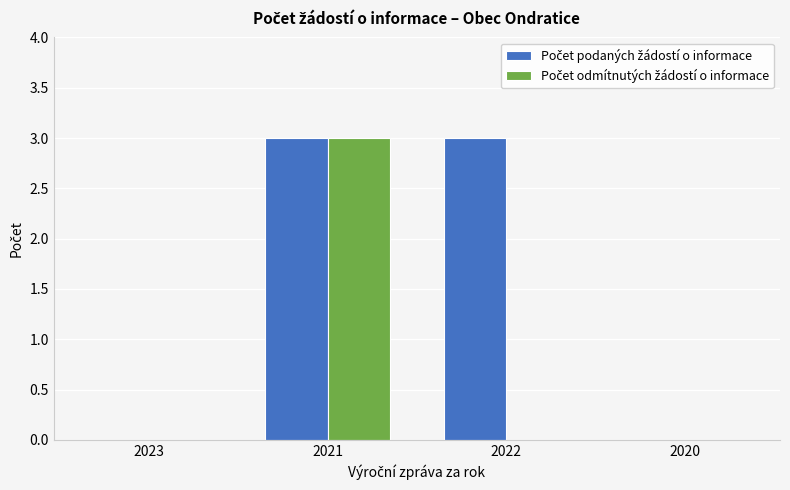

What is the total value across all series at 2021?

6